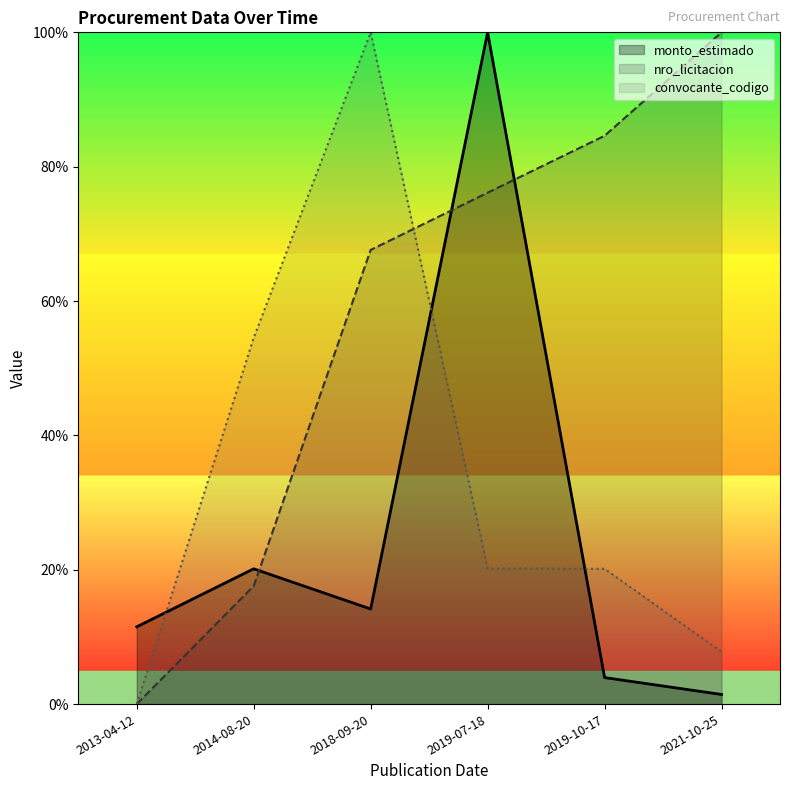

List the series in order of their peak value, lowest first.

monto_estimado, nro_licitacion, convocante_codigo